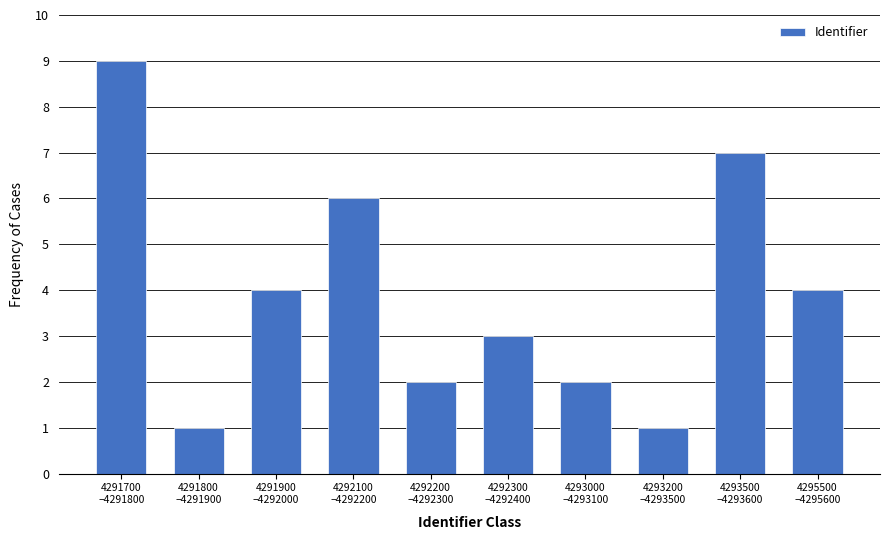

What is the average value?

4